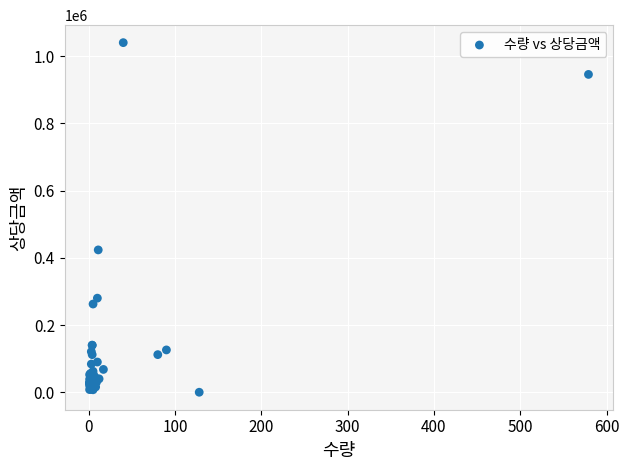

What Y value in the scatter plot is closest to 520064?

423500